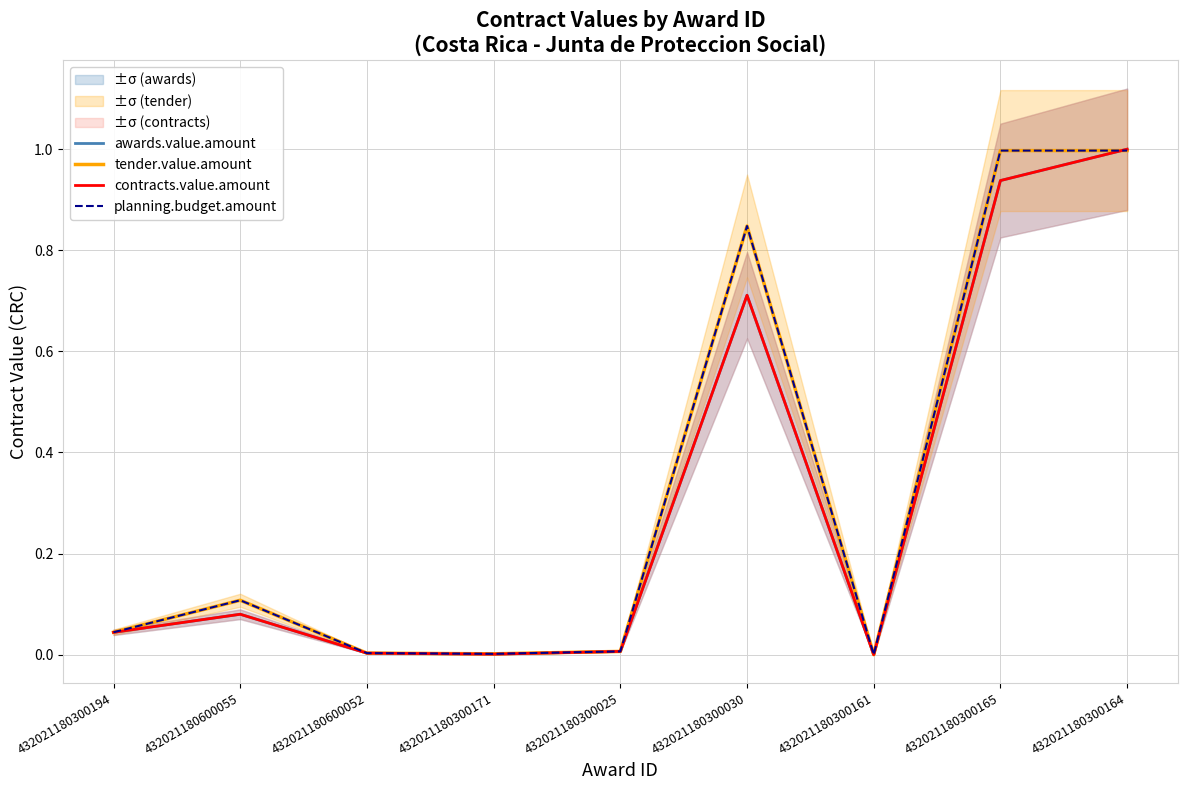

How many interior local peaks does the tender.value.amount series have?

2